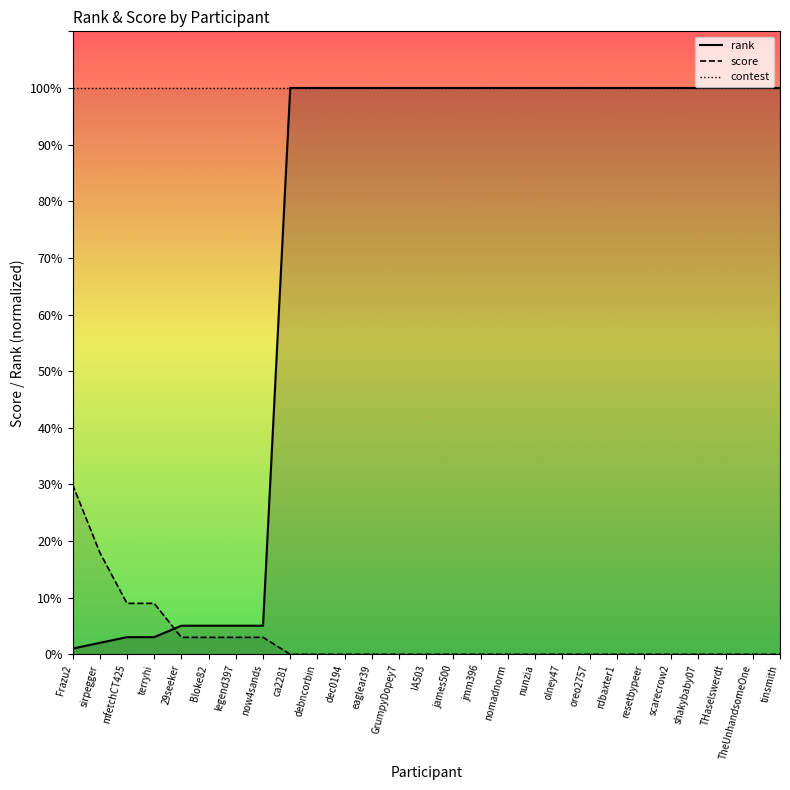

Rank the categories by rank value from lowest to highest.

Frazu2, sirpegger, mfetchCT425, terryhi, 29seeker, Bloke82, legend397, now4sands, ca2281, debncorbin, dec0194, eaglear39, GrumpyDopey7, IA503, james500, jmm396, nomadnorm, nunzia, olney47, oreo2757, rdbaxter1, resetbypeer, scarecrow2, shakybaby07, THaselswerdt, TheUnhandsomeOne, tinsmith